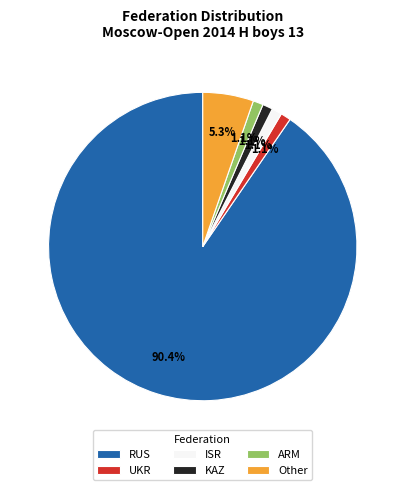

The UKR slice represents 11% of the pie. True or false?

False